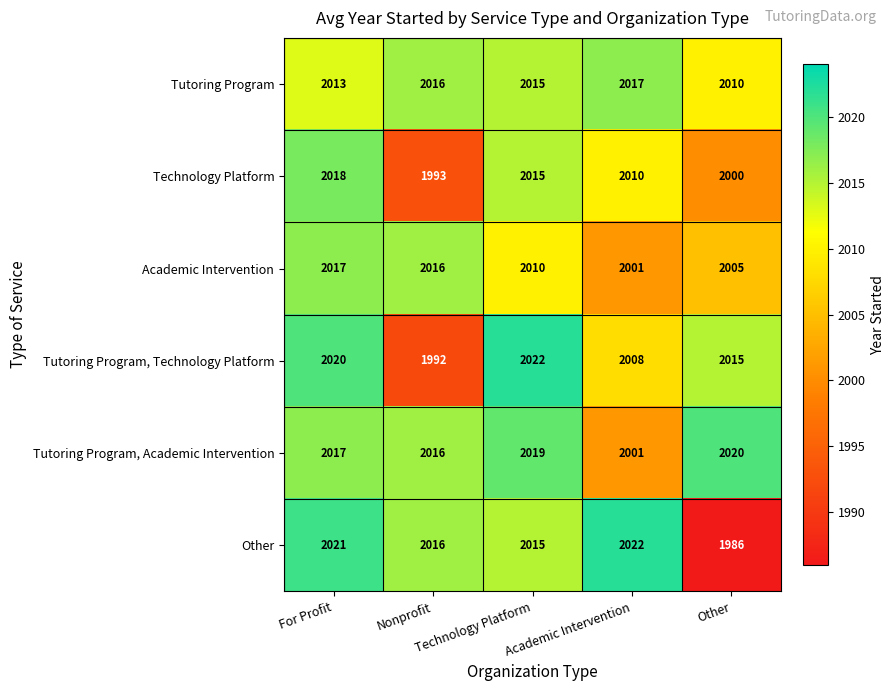

What is the sum of all Tutoring Program values?

10071